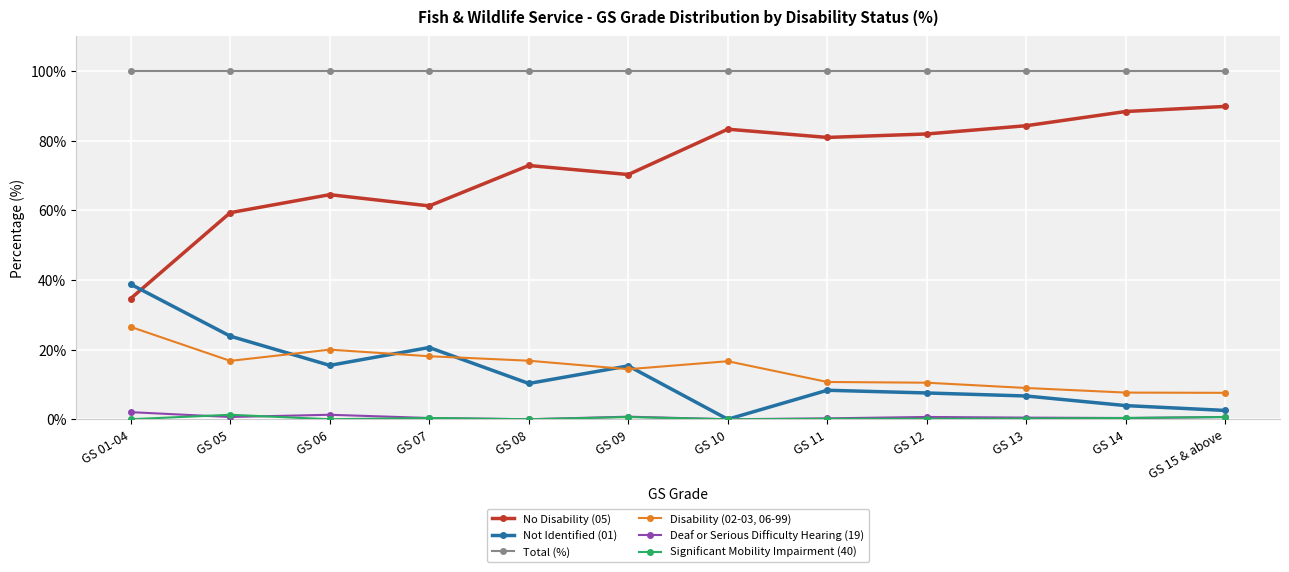

The Significant Mobility Impairment (40) series shows 0.6 at GS 09. True or false?

True